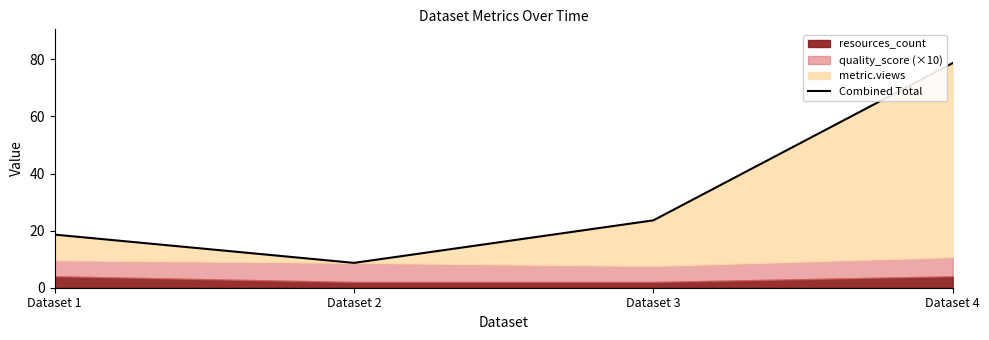

What is the sum of the values at Dataset 1 and Dataset 3?

42.2